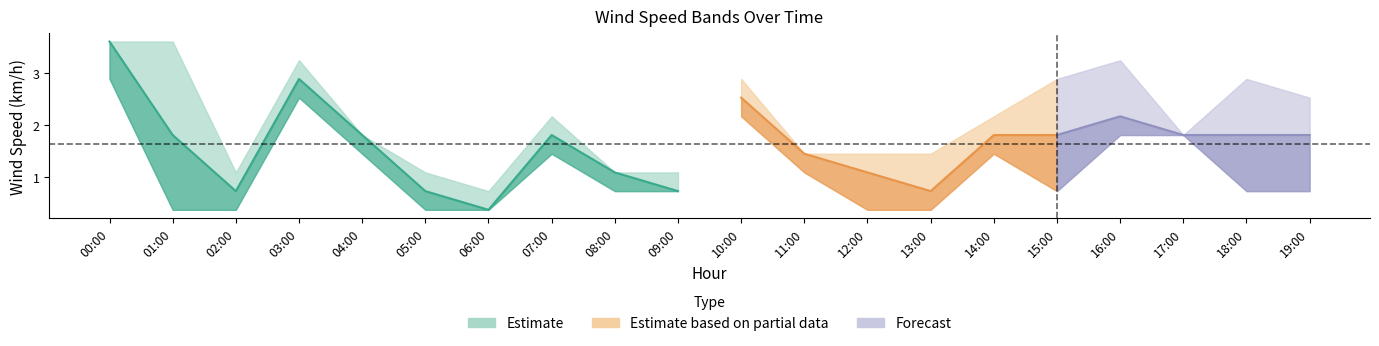

True or false: WindSpd_Mean (km/h) and WindSpd_Max (km/h) intersect in this chart.

False